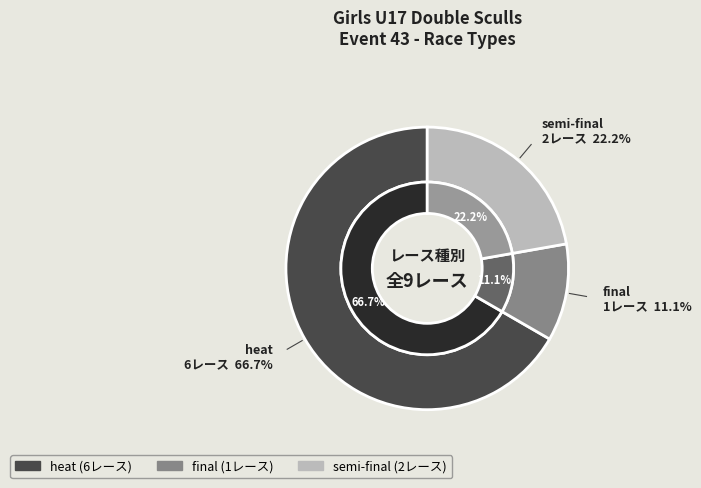

Which slice is the smallest?

final